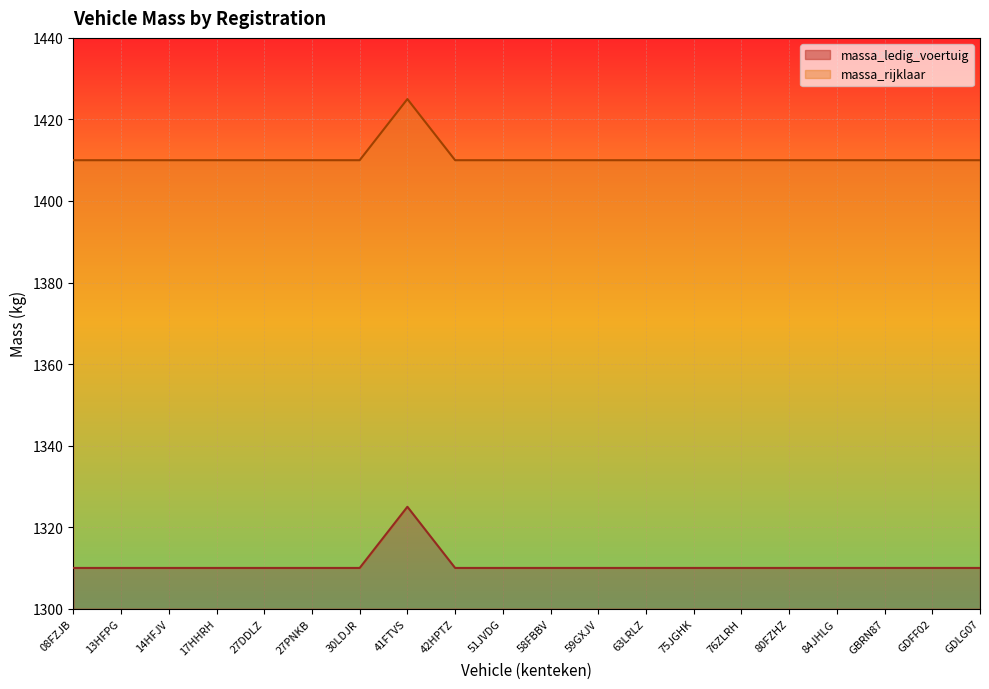

Does the chart display data point markers on the line(s)?

No